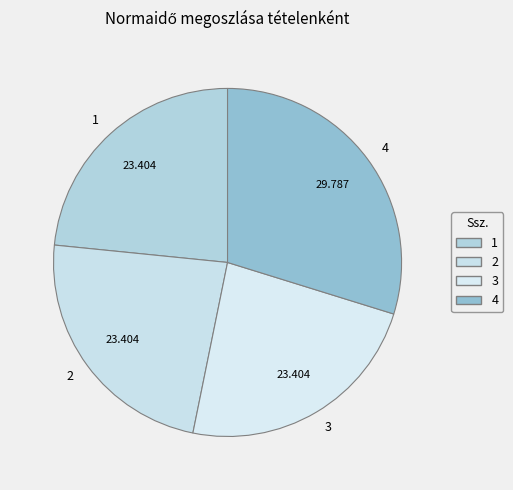

Is there any slice that represents more than half of the pie?

No